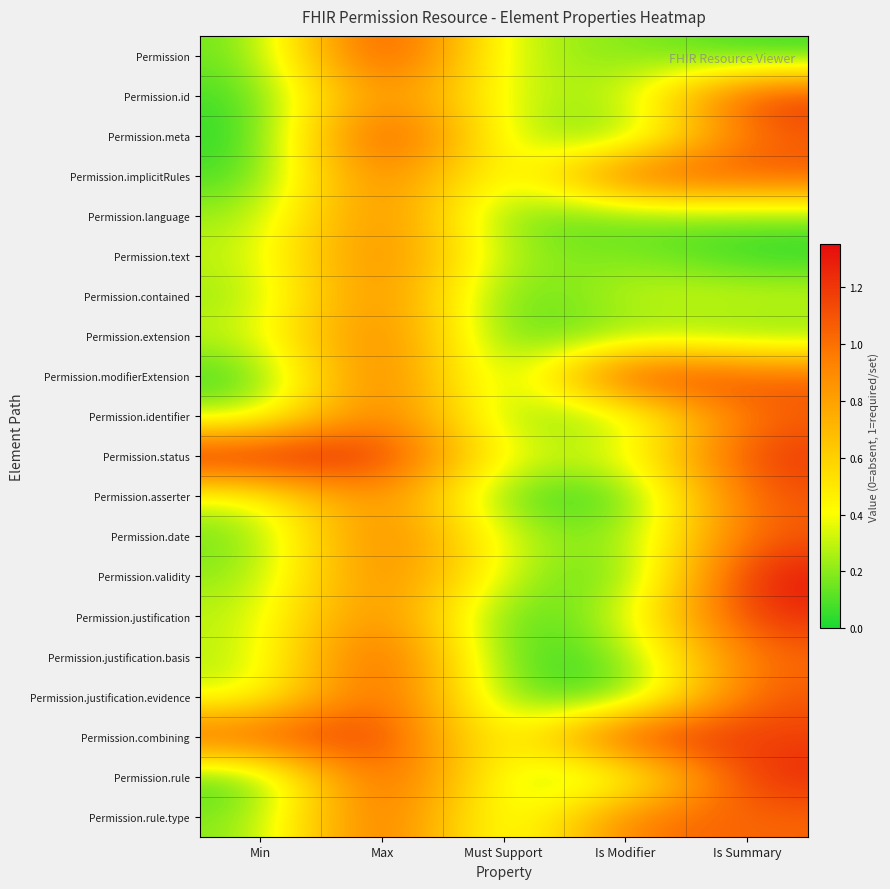

What is the total value across all series at Is Summary?

17.9